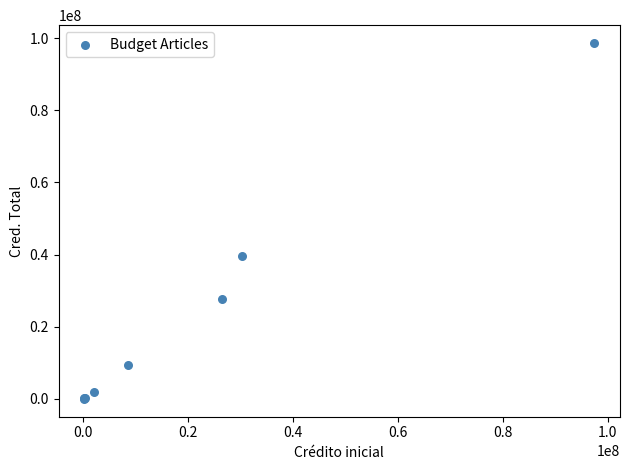

What Y value in the scatter plot is closest to 49313265?

39617018.7